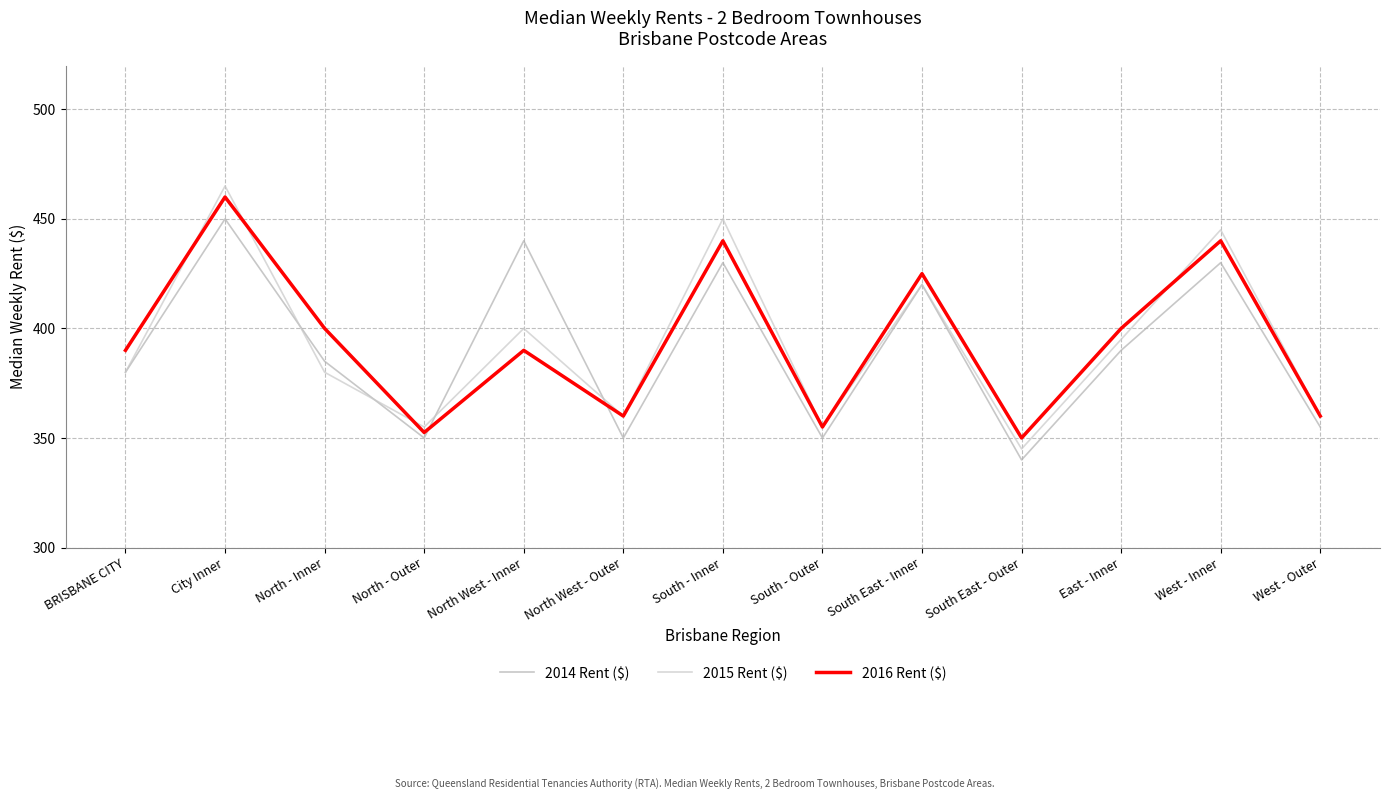

True or false: 2016 Rent ($) has a value of 360.0 at West - Outer.

True